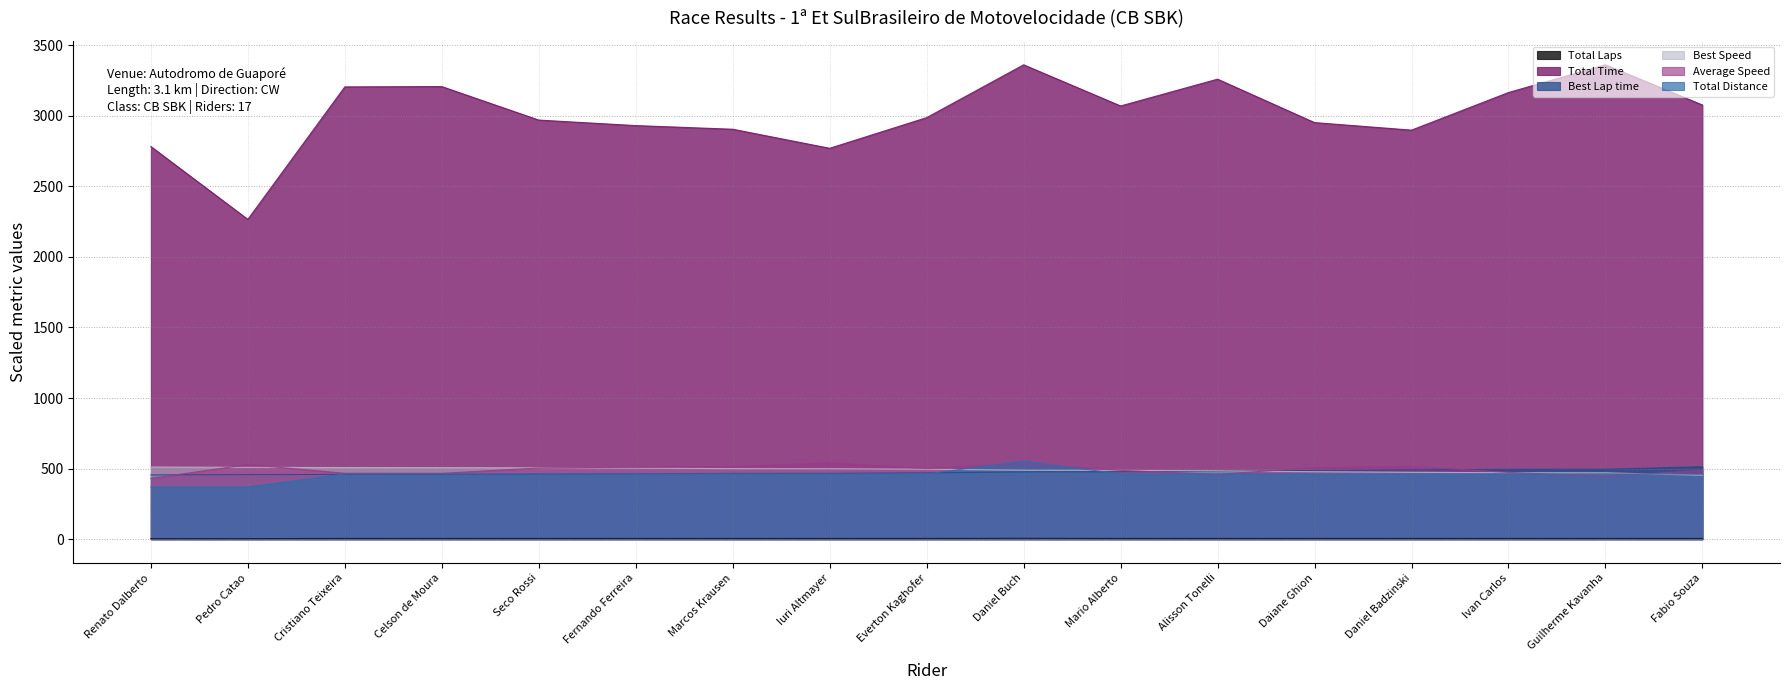

Read the Total Time value at Daniel Badzinski.

2898.6